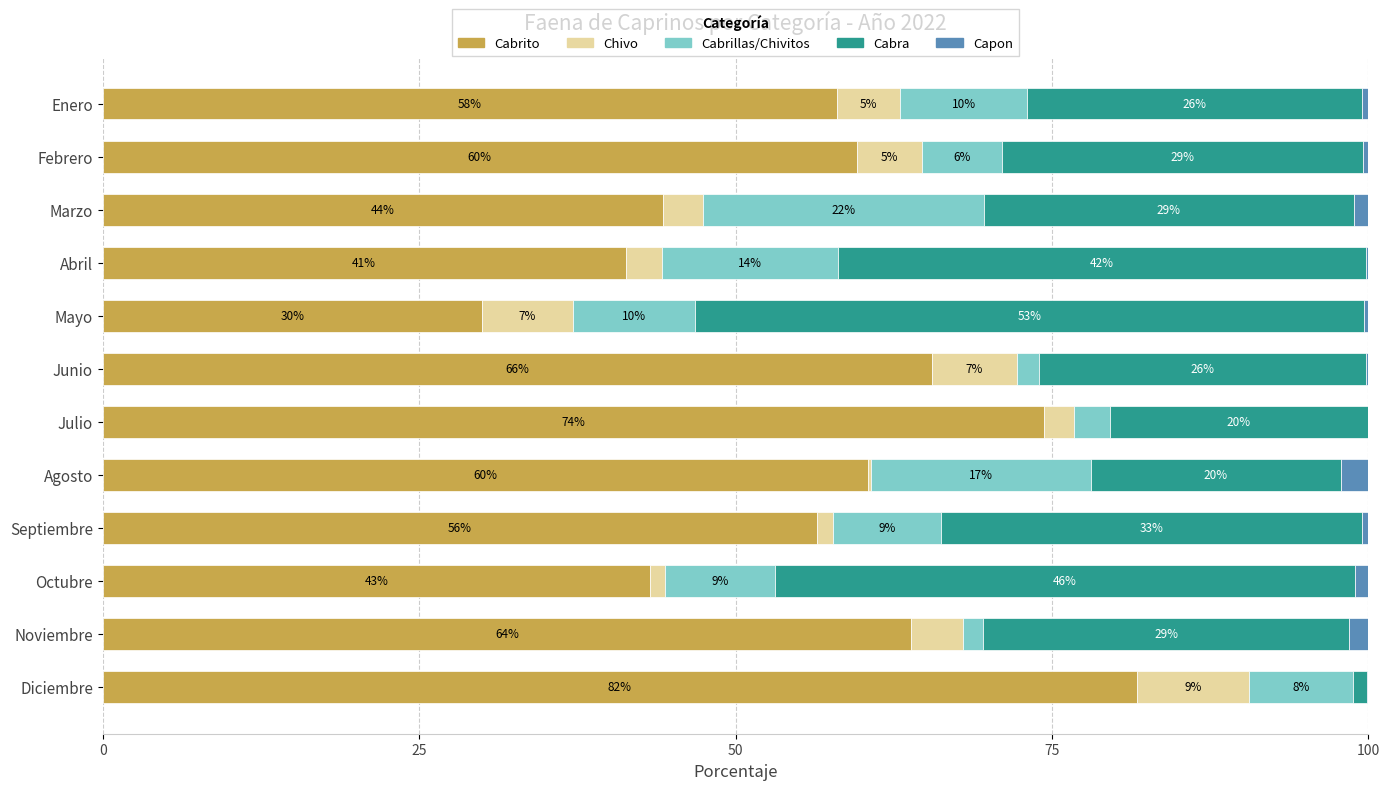

Rank the series by their maximum value, from lowest to highest.

Capon, Chivo, Cabrillas/Chivitos, Cabra, Cabrito